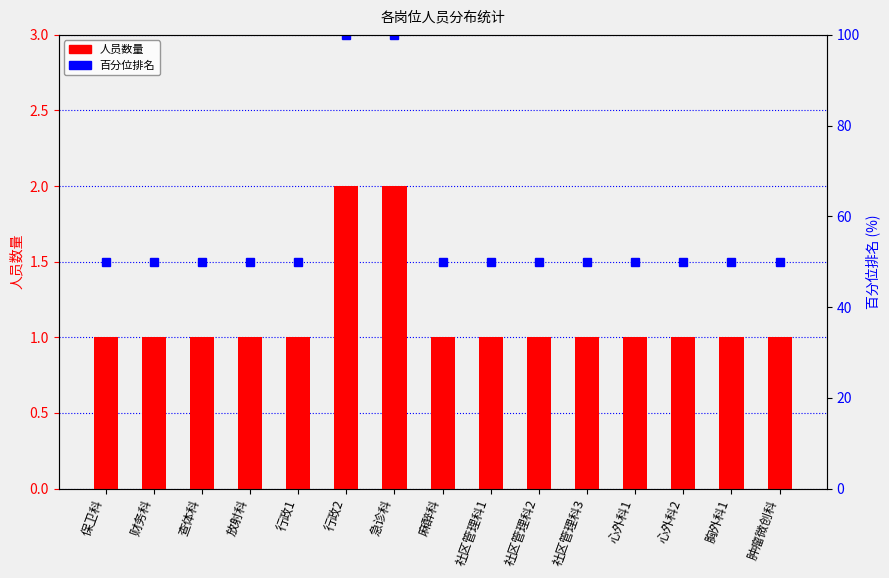

What is the label of the 15th bar from the right?

保卫科